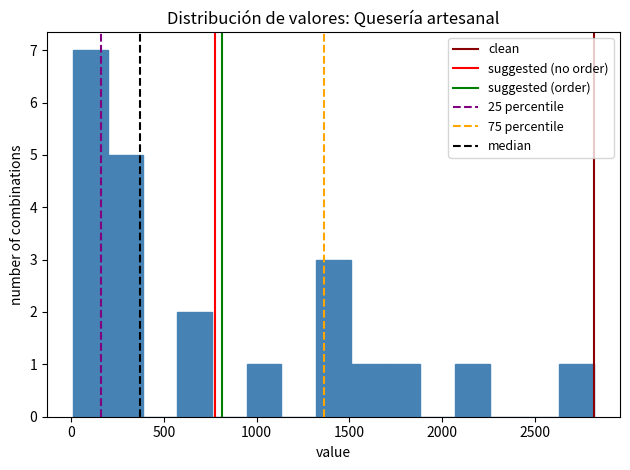

Around what value on the x-axis is the tallest bar? Give the approximate position of its centre, as read against the axis.

100